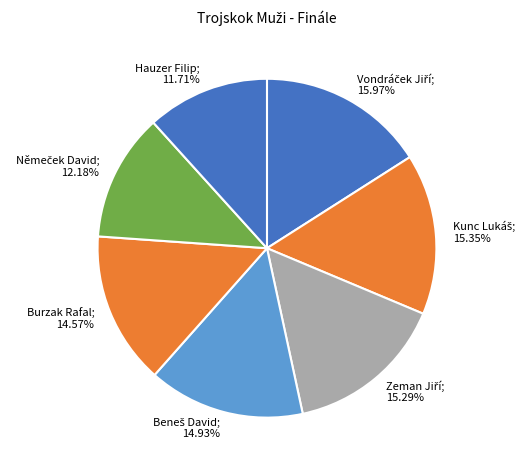

Is there a majority slice in this chart?

No